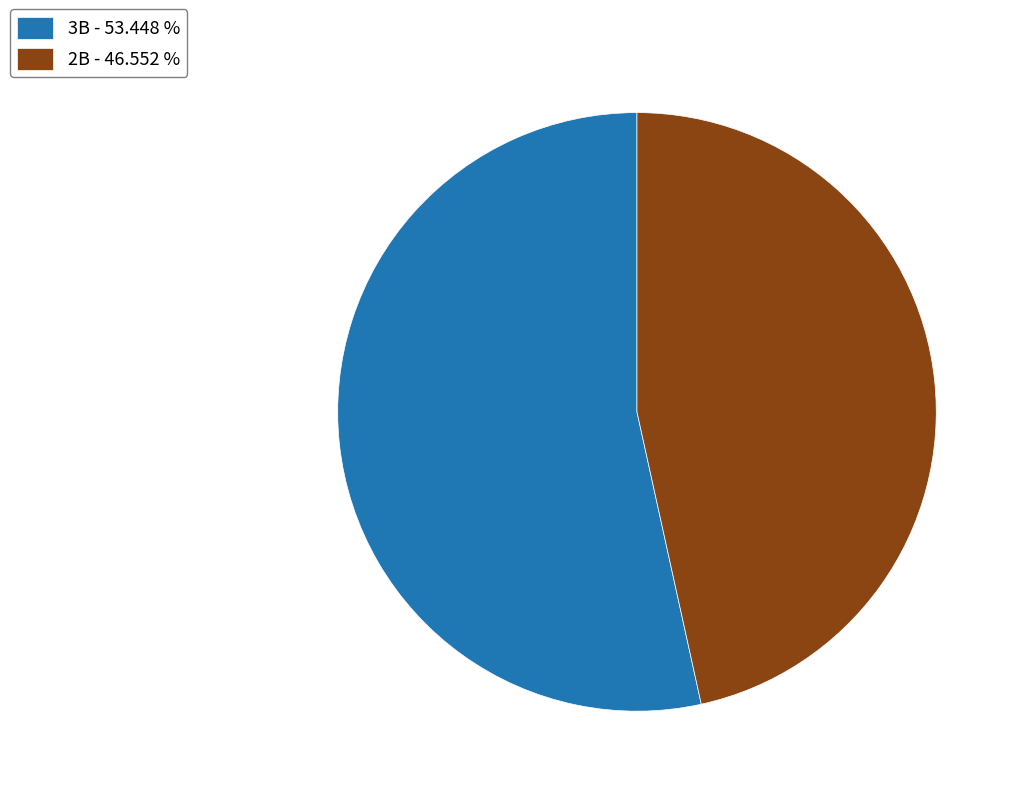

Between 3B - 53.448 % and 2B - 46.552 %, which is larger?

3B - 53.448 %